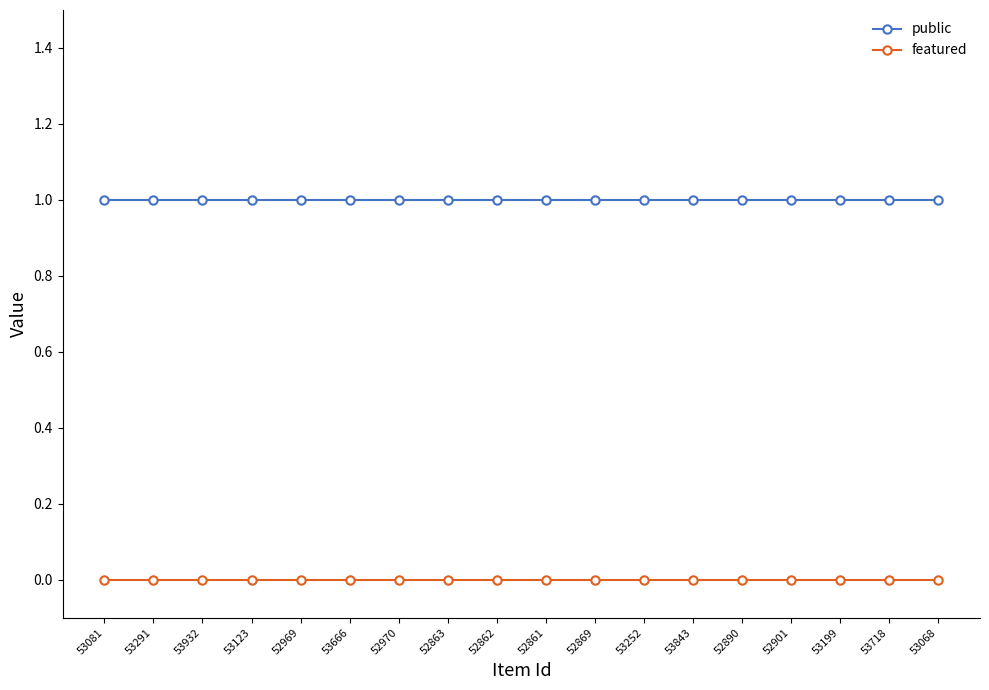

Reading right to left, list all the values displayed in this chart.

public: 1	1	1	1	1	1	1	1	1	1	1	1	1	1	1	1	1	1
featured: 0	0	0	0	0	0	0	0	0	0	0	0	0	0	0	0	0	0